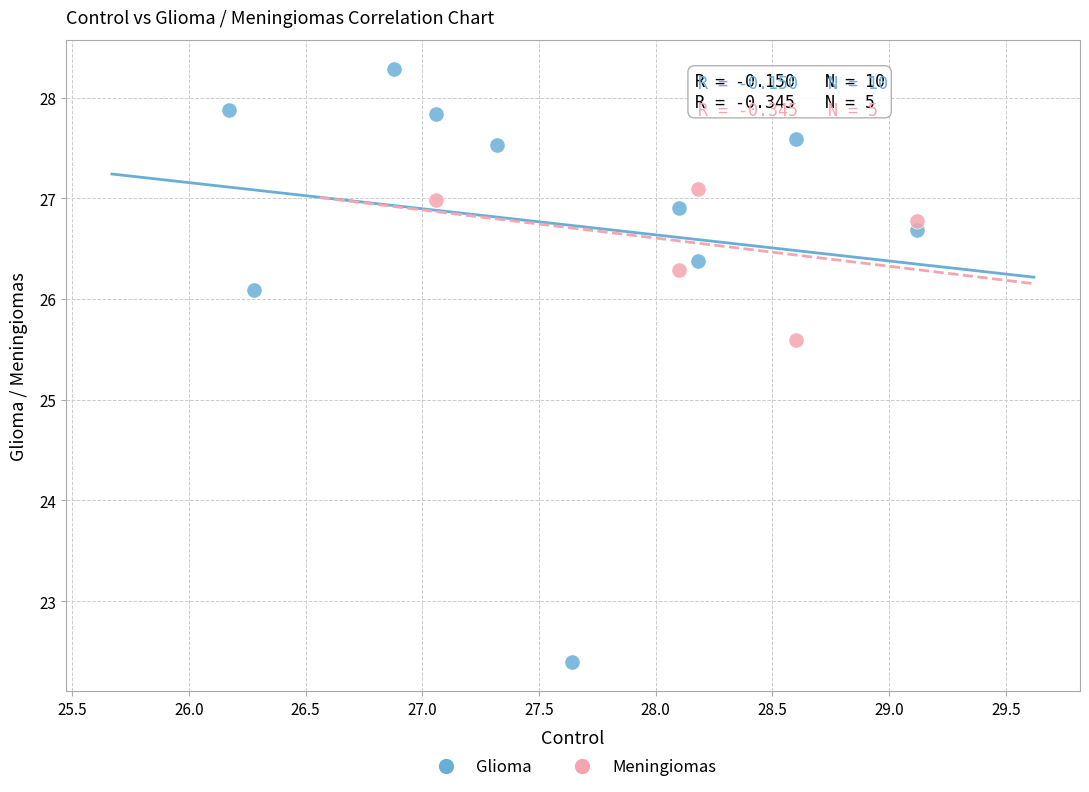

Which series reaches the minimum Y coordinate?

Glioma